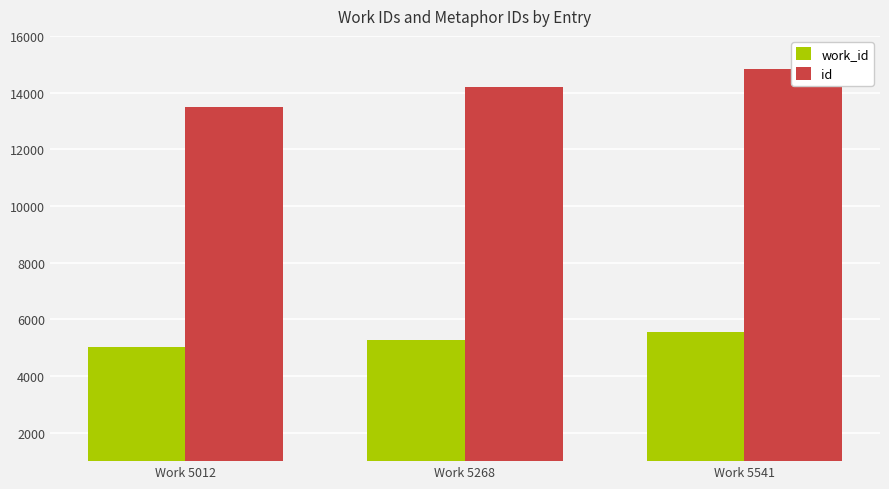

True or false: work_id has a value of 2624 at Work 5012.

False